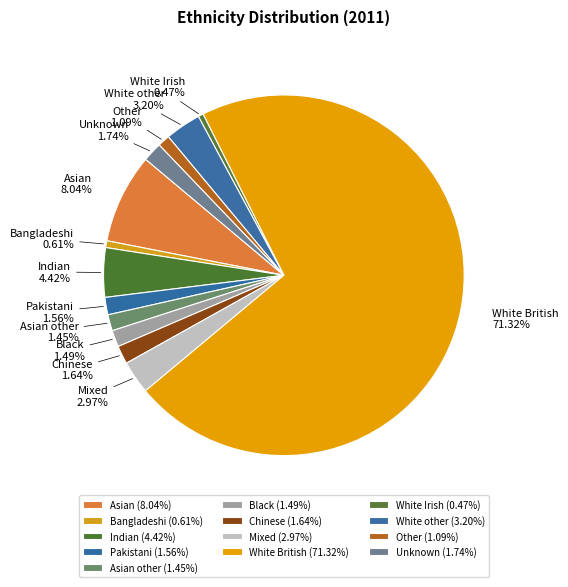

Which has a higher value, Black or White other?

White other